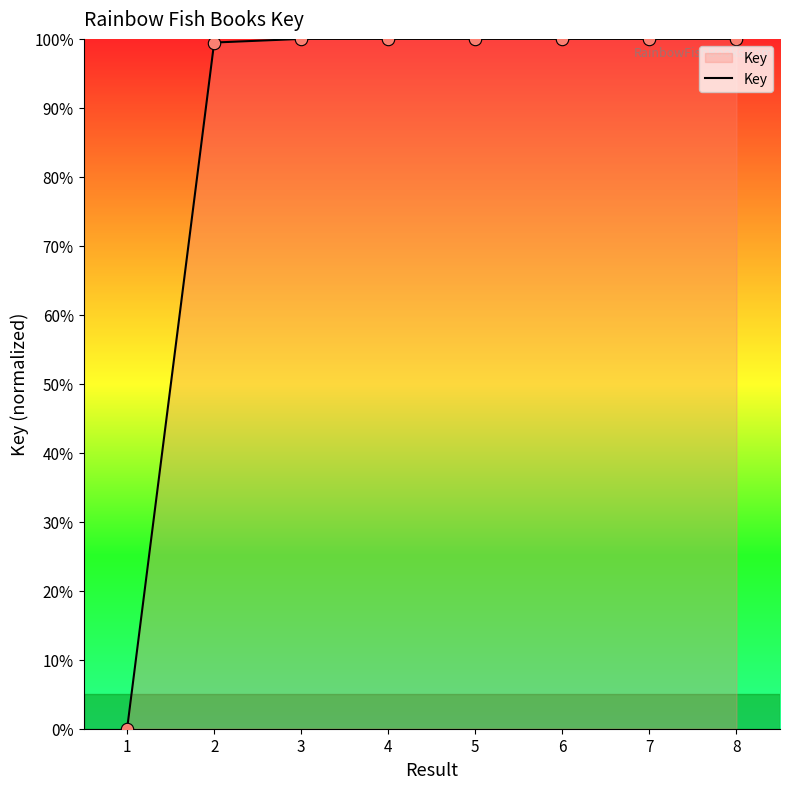

Approximately how many times larger is the value at 4 compared to 3?

1.0